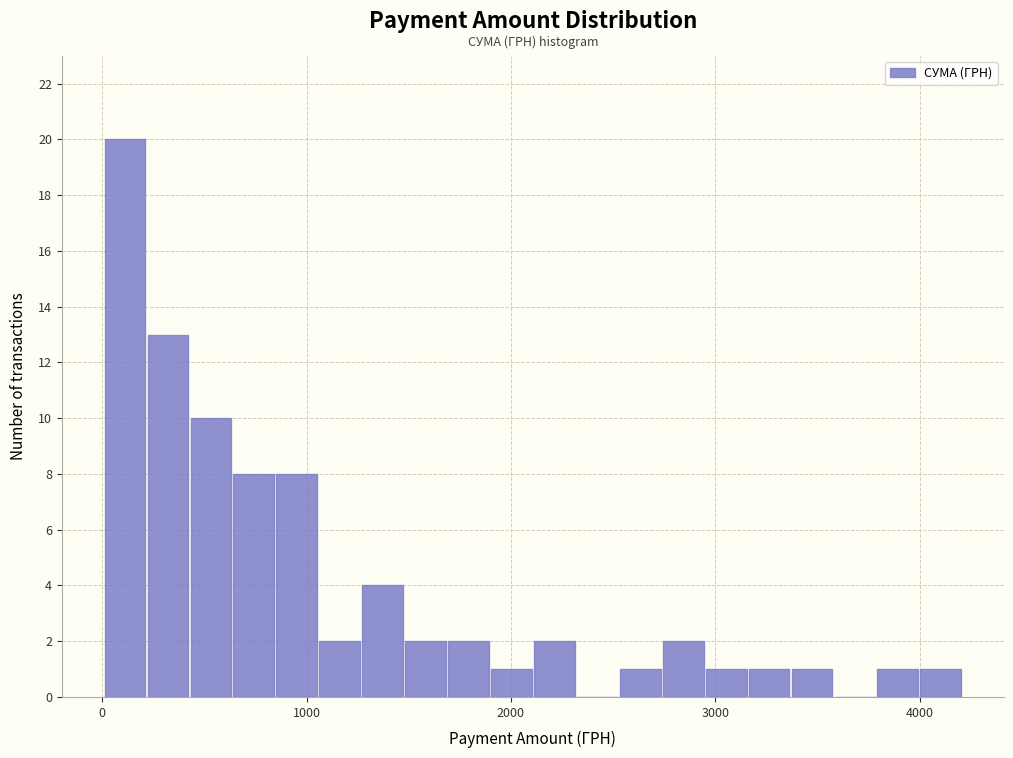

Around what value on the x-axis is the tallest bar? Give the approximate position of its centre, as read against the axis.

100